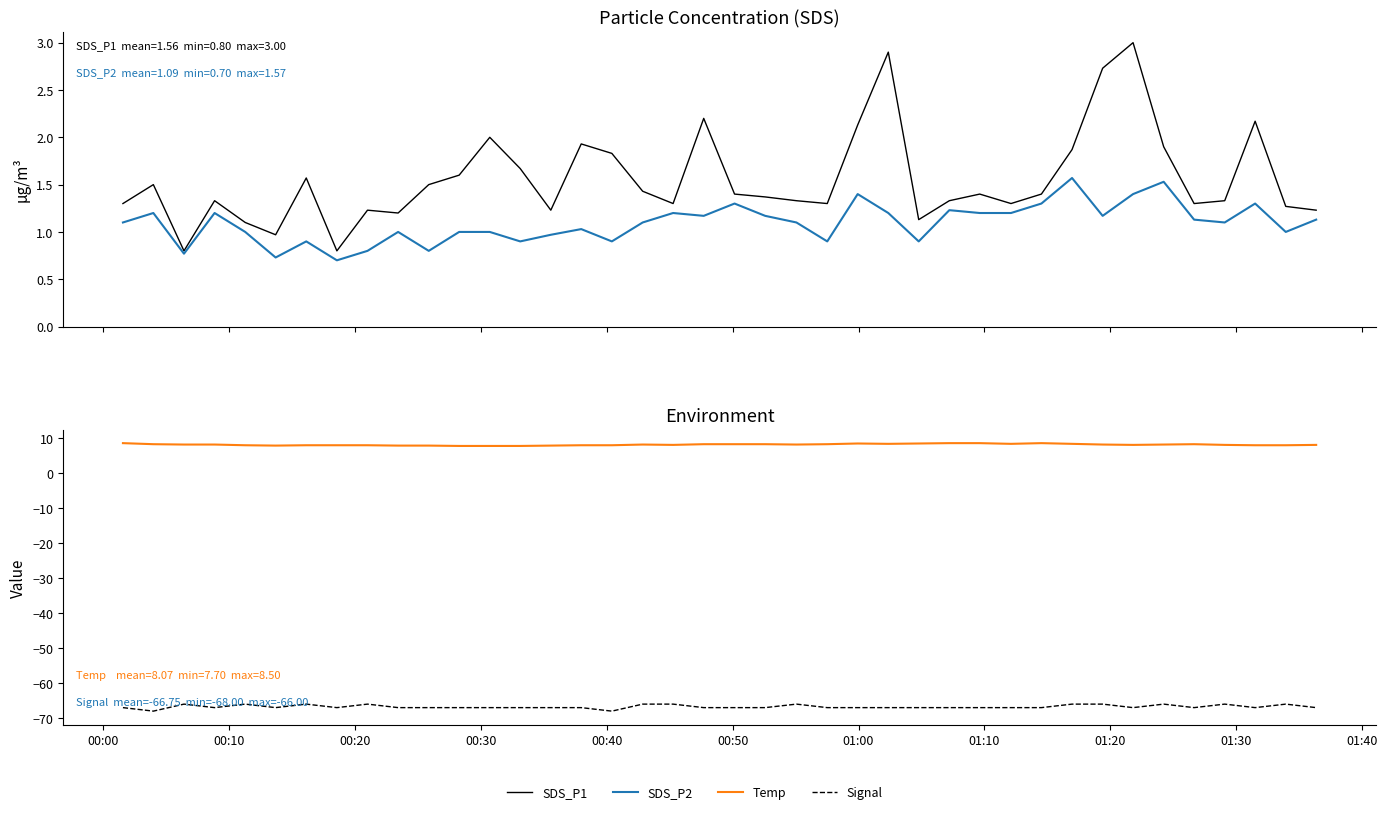

Does the chart have visible grid lines?

No